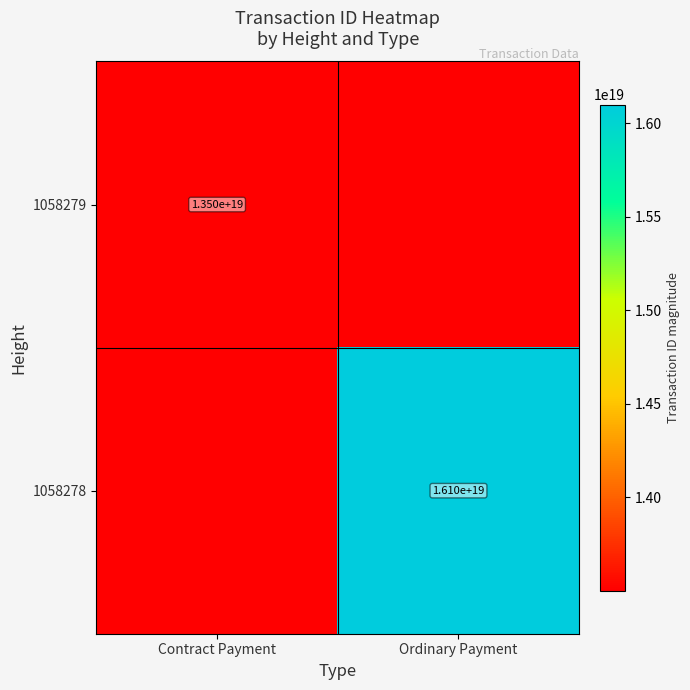

Is the value of 1058279 at Contract Payment greater than the value of 1058278 at Ordinary Payment?

No